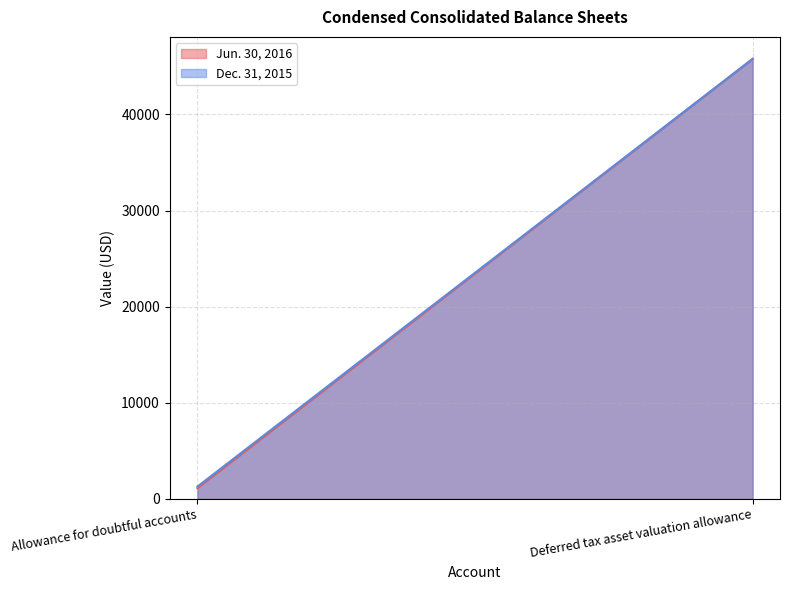

What is the difference between the maximum and minimum values in the Dec. 31, 2015 series?

44491